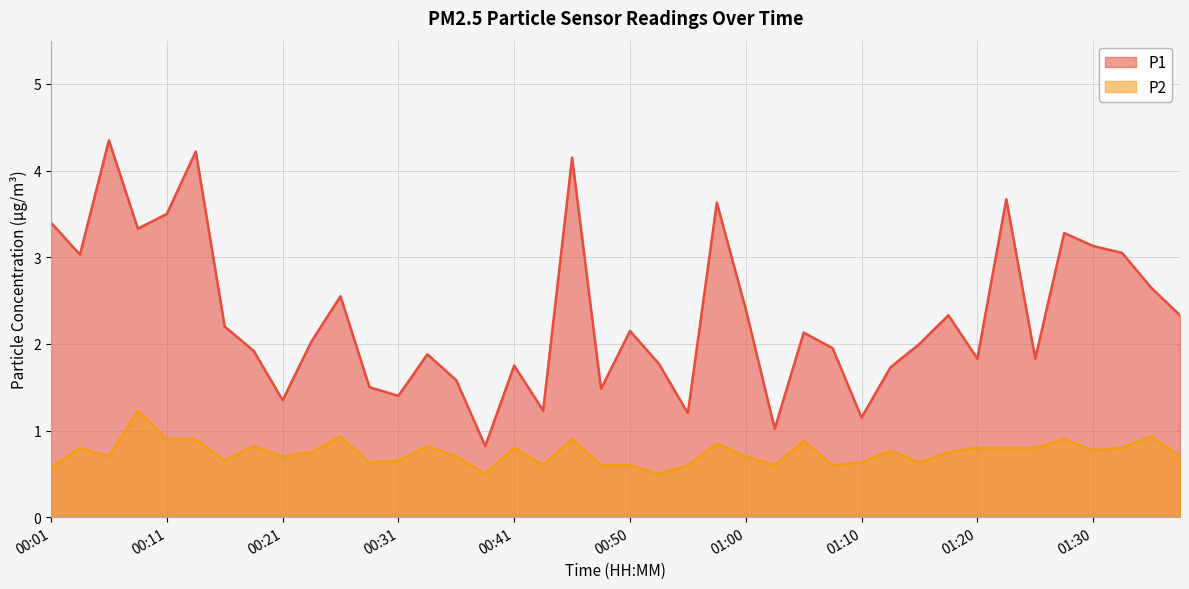

What is the label of the 19th point from the left?

00:45